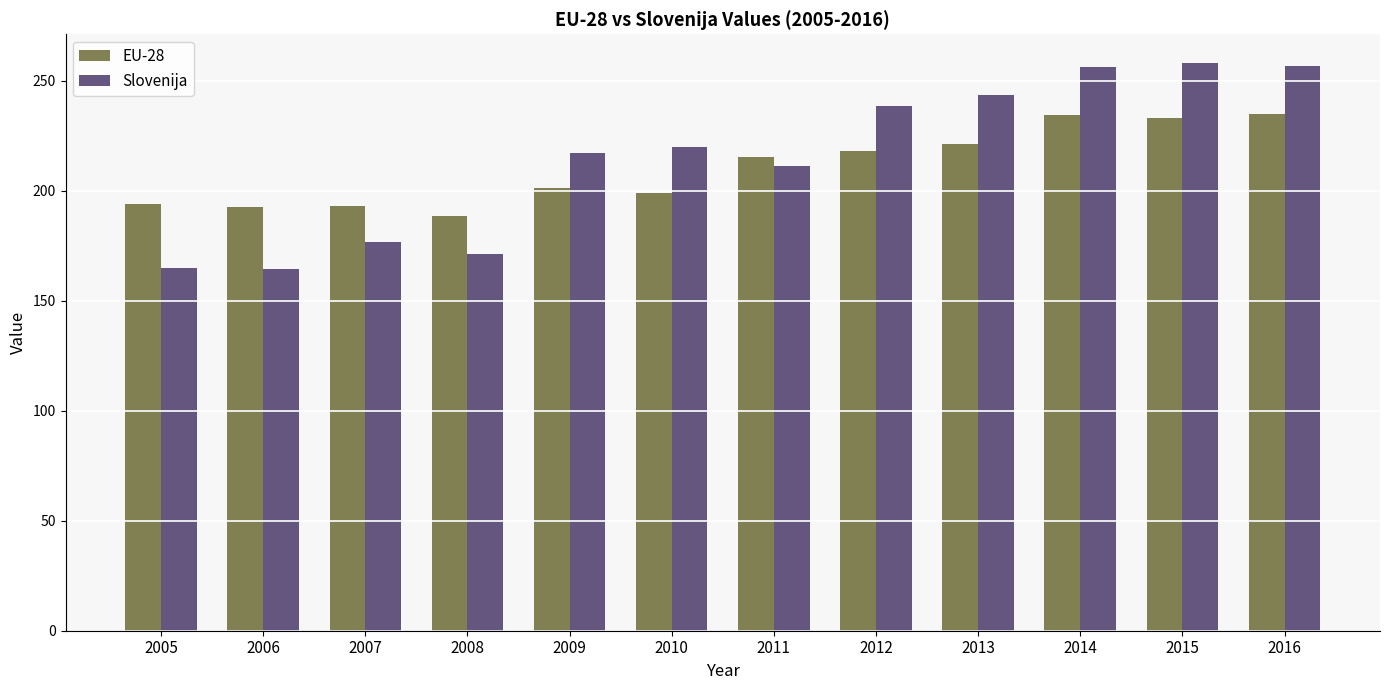

What is the difference between the maximum and minimum values in the Slovenija series?

94.0